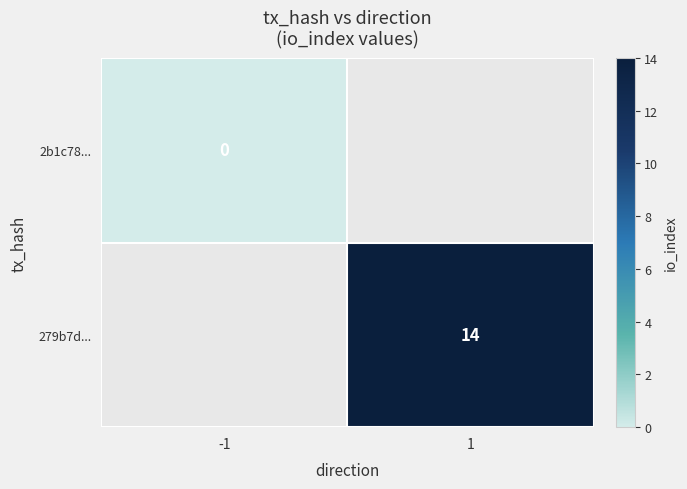

How many distinct data groups are displayed?

2